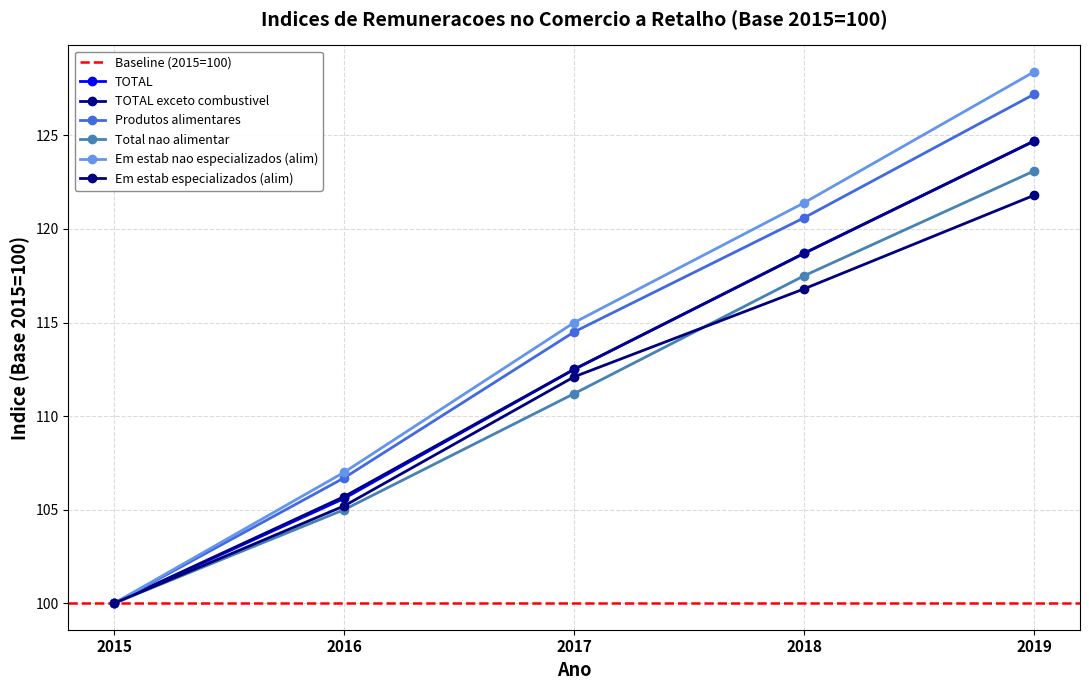

What are all the series names shown in the legend?

TOTAL, TOTAL exceto combustivel, Produtos alimentares, Total nao alimentar, Em estab nao especializados (alim), Em estab especializados (alim)